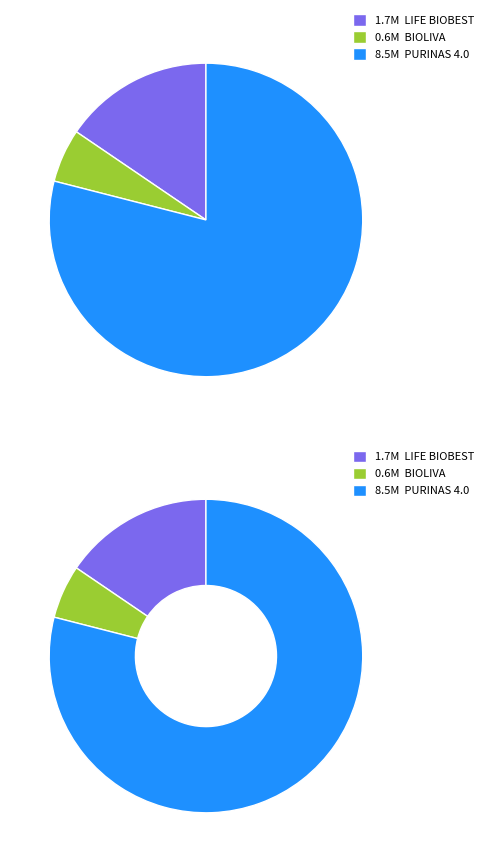

To the nearest percent, what portion does PURINAS 4.0 represent?

79%